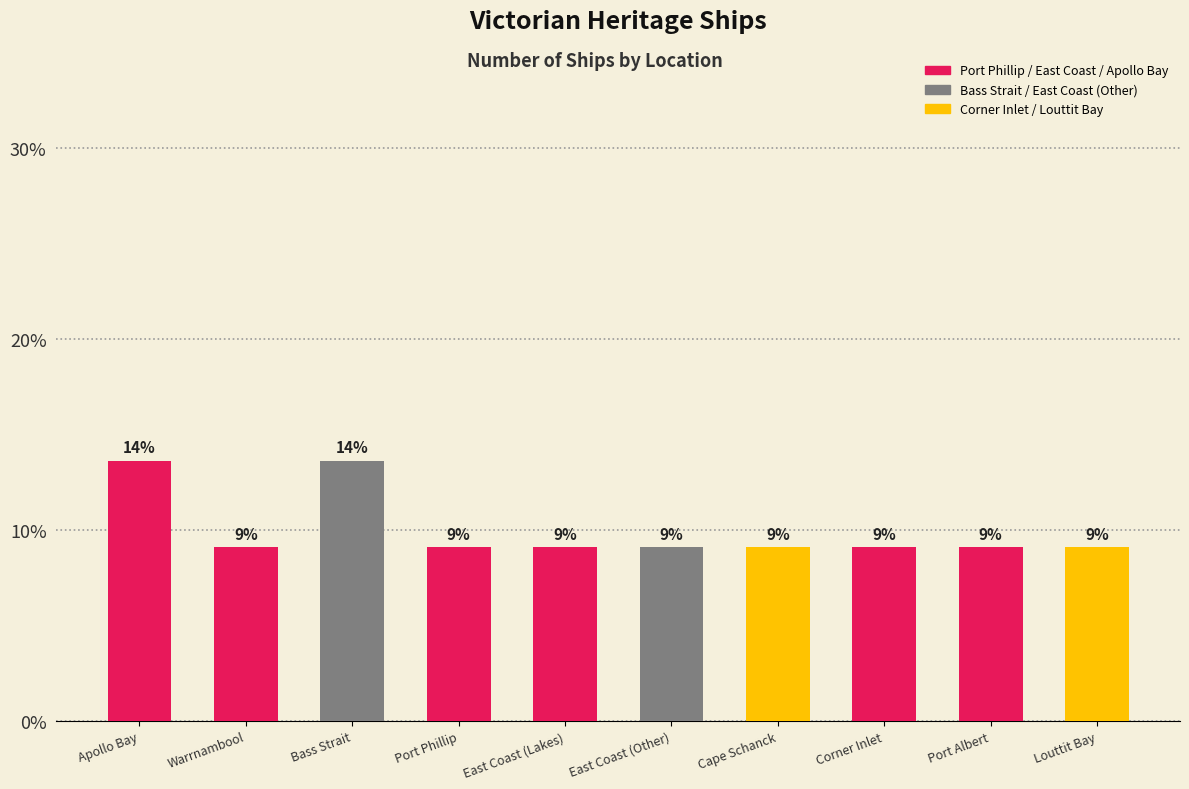

What is the approximate value at Corner Inlet?

9.1